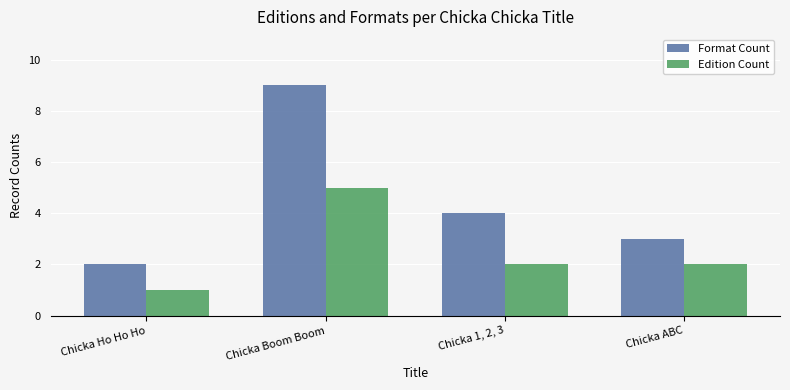

Which series changed the most between Chicka Boom Boom and Chicka 1, 2, 3?

Format Count